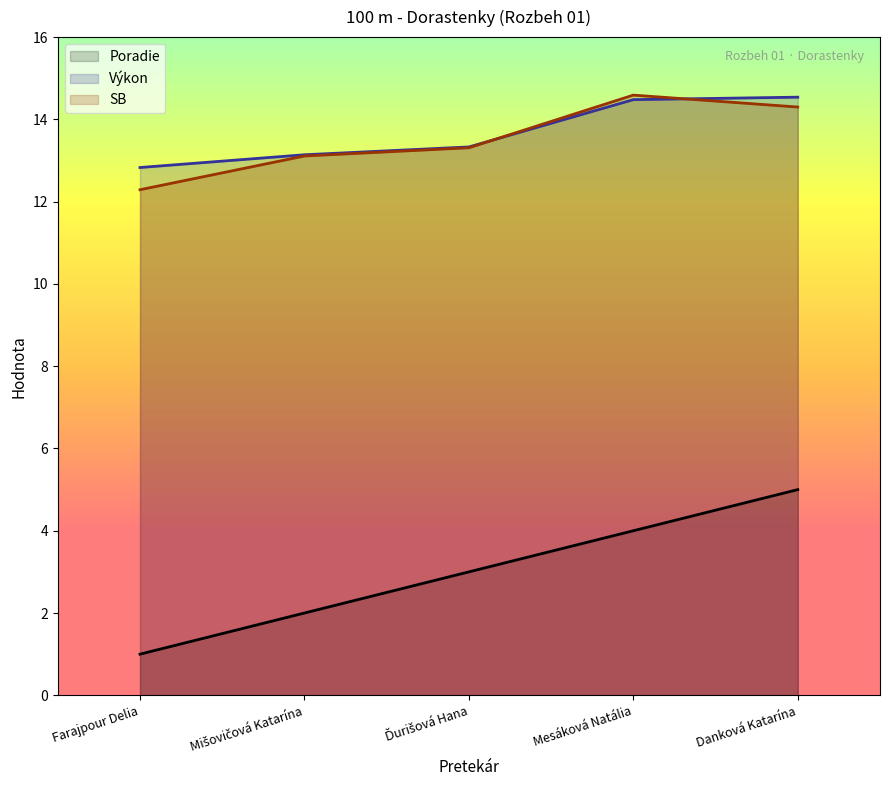

At how many categories does at least one series exceed 11?

5